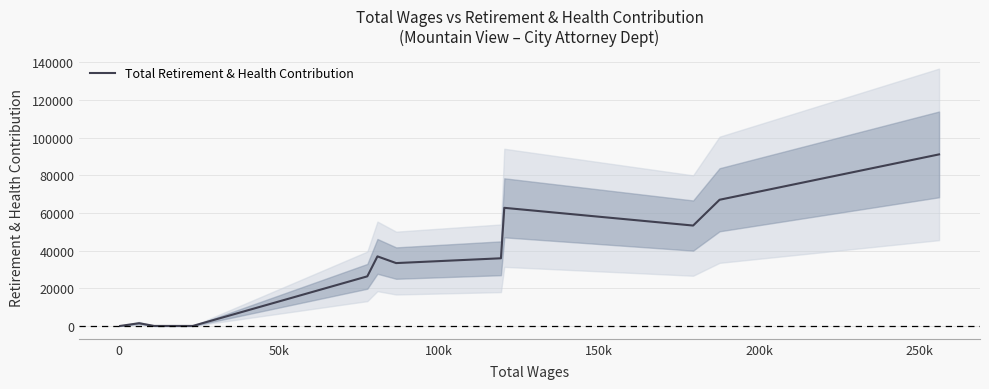

What is the highest value of the Total Retirement & Health Contribution series?

91130